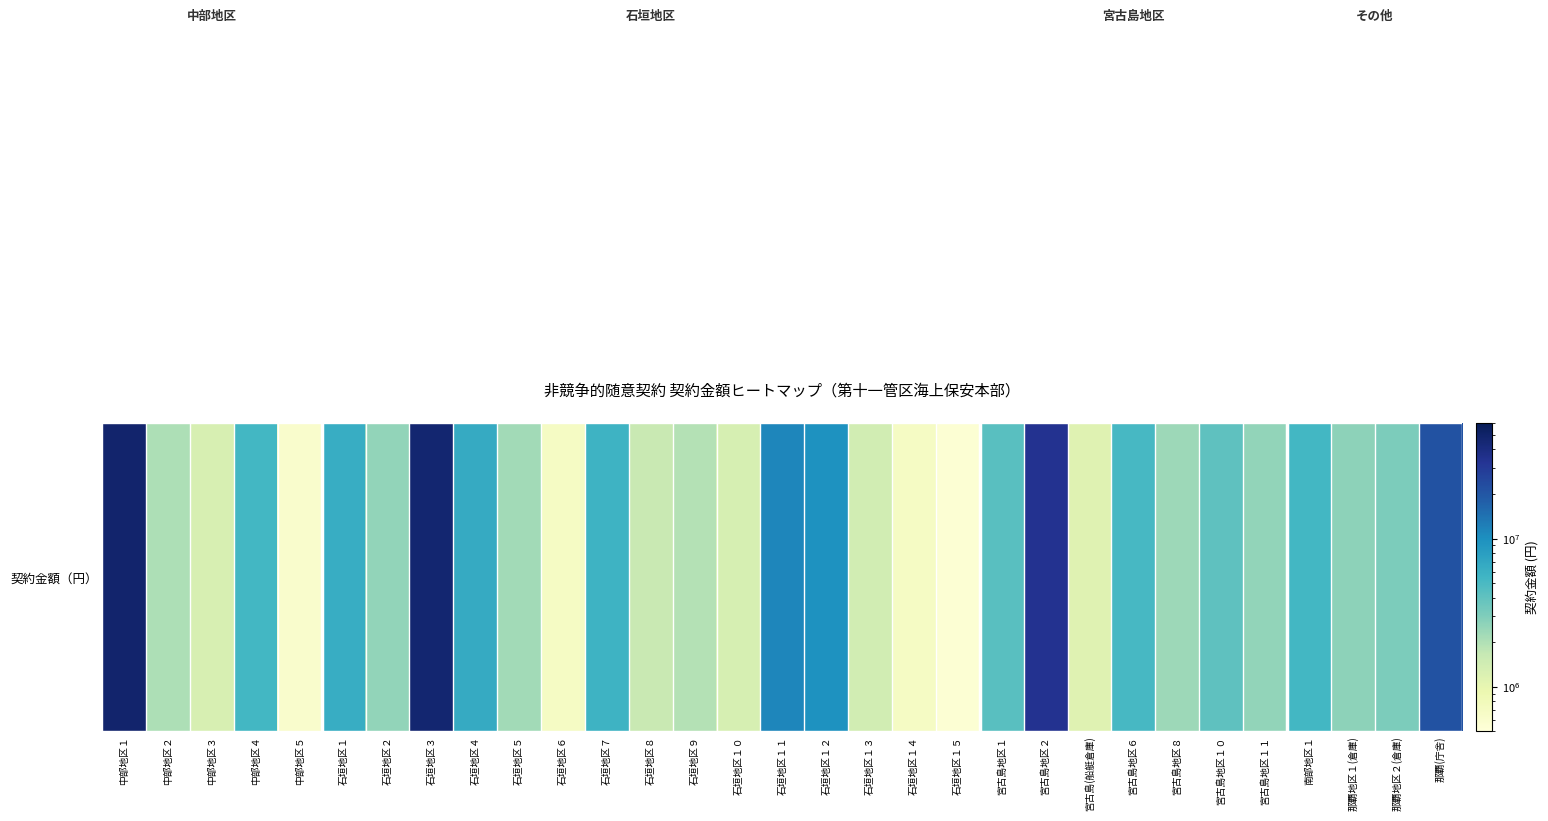

Reading right to left, list all the values displayed in this chart.

那覇(庁舎)=21360000	那覇地区２(倉庫)=3094848	那覇地区１(倉庫)=2669760	南部地区１=5285316	宮古島地区１１=2576946	宮古島地区１０=4102086	宮古島地区８=2341960	宮古島地区６=5090400	宮古島(船艇倉庫)=1134000	宮古島地区２=33943800	宮古島地区１=4320000	石垣地区１５=540000	石垣地区１４=684000	石垣地区１３=1404000	石垣地区１２=9696000	石垣地区１１=11148000	石垣地区１０=1320000	石垣地区９=1944000	石垣地区８=1608000	石垣地区７=5772000	石垣地区６=684000	石垣地区５=2268000	石垣地区４=6552000	石垣地区３=46614000	石垣地区２=2580000	石垣地区１=6348000	中部地区５=610008	中部地区４=5293272	中部地区３=1292016	中部地区２=2068032	中部地区１=48084528